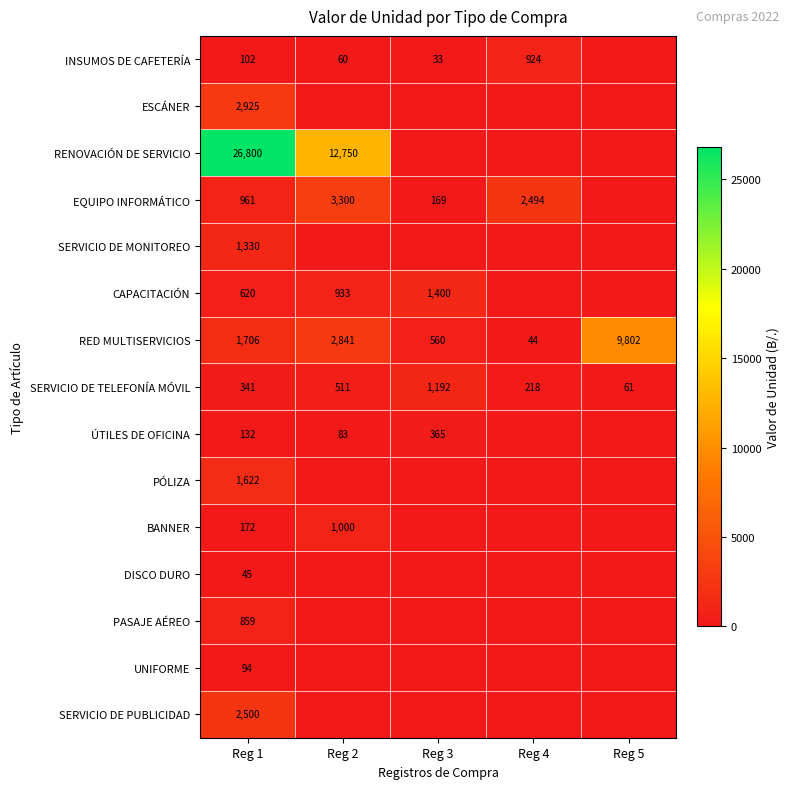

What is the difference between the maximum and minimum values in the SERVICIO DE TELEFONÍA MÓVIL series?

1131